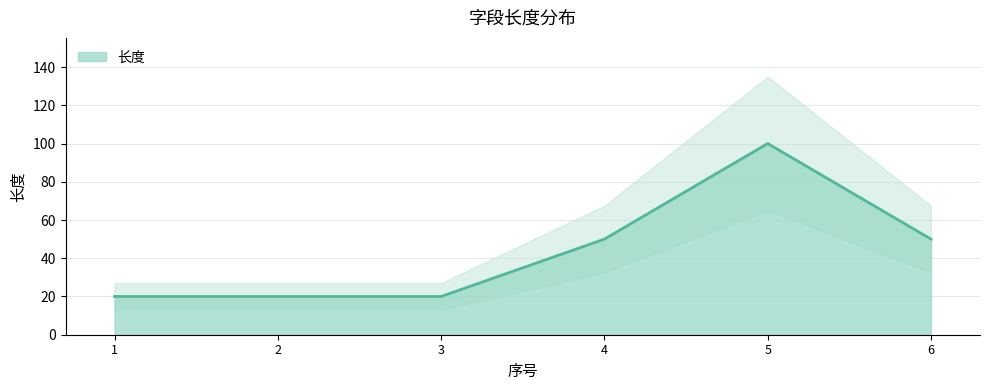

What is the ratio of the value at 3 to the value at 4?

0.4